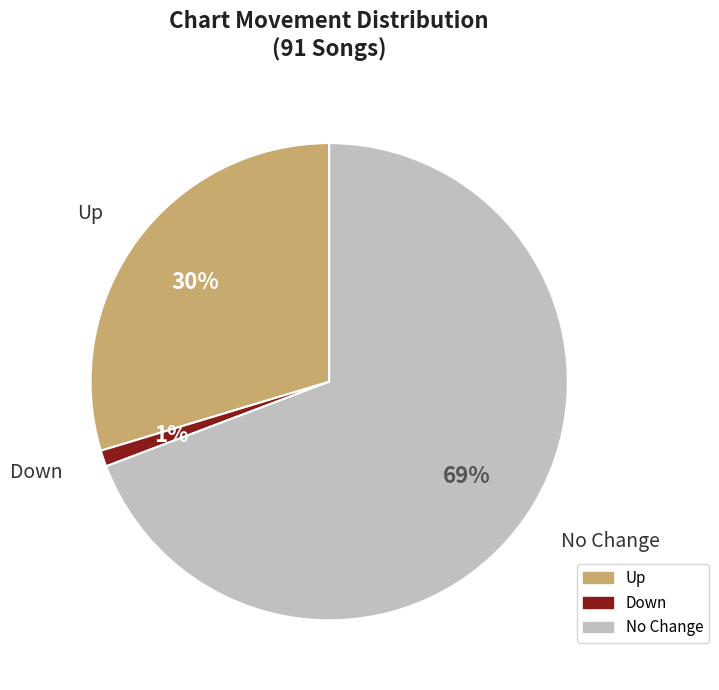

Is there any slice that represents more than half of the pie?

Yes